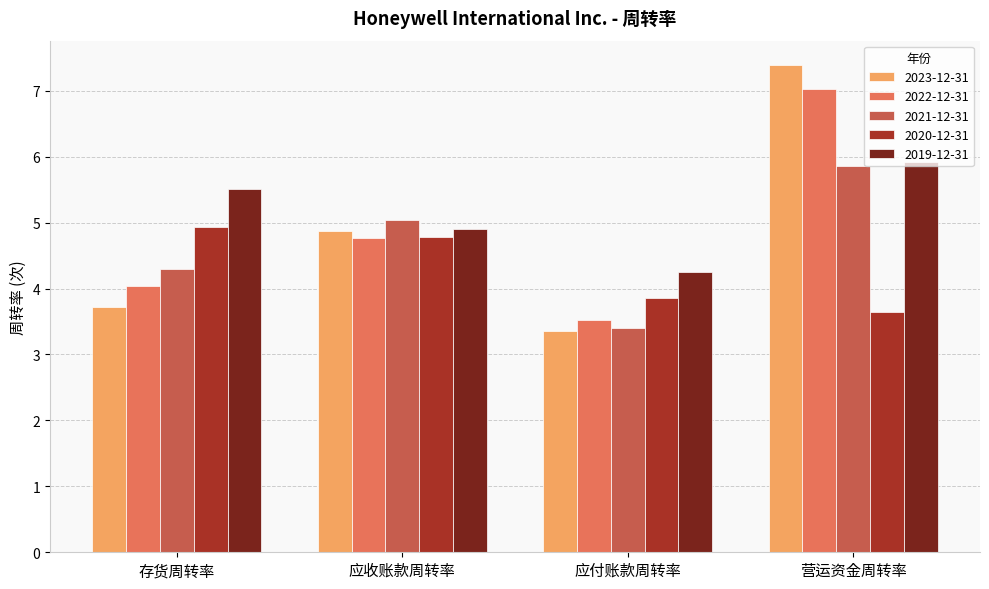

What is the value of the 2023-12-31 bar at the 2nd from the left?

4.9